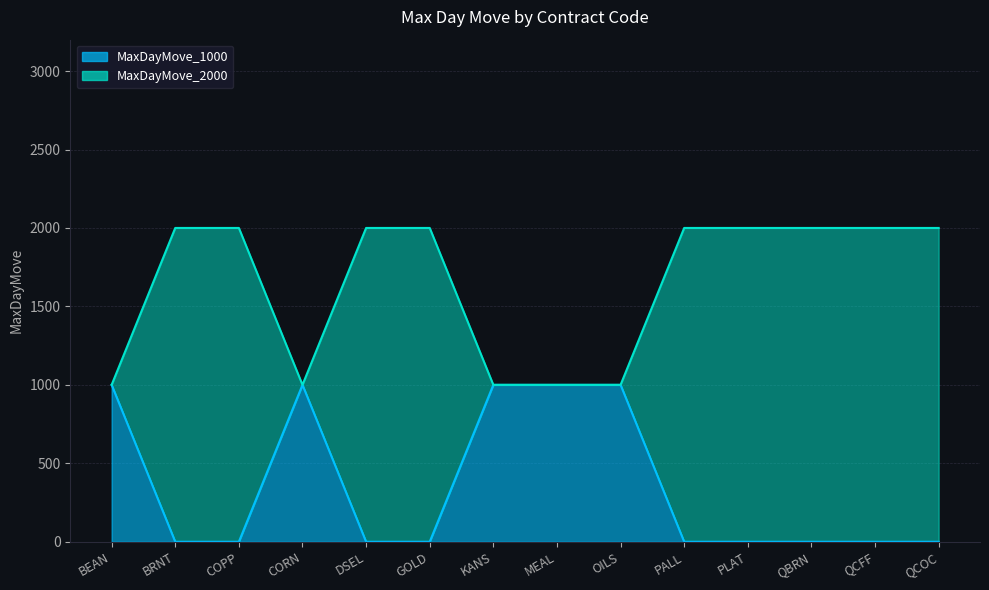

What is the difference between the maximum and minimum values in the MaxDayMove_1000 series?

1000